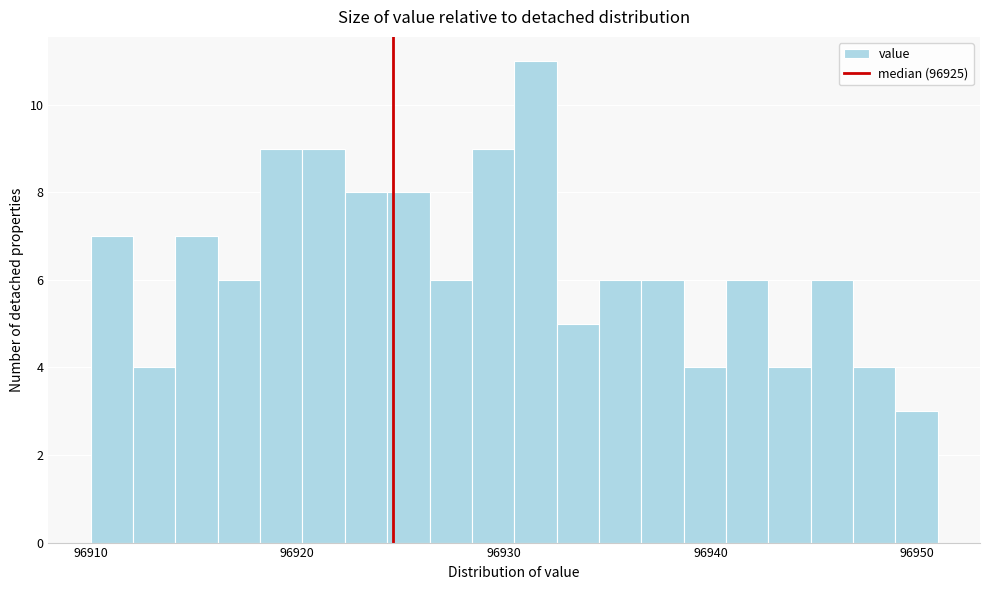

Read against the x-axis, roughly where is the centre of the tallest bar?

96932